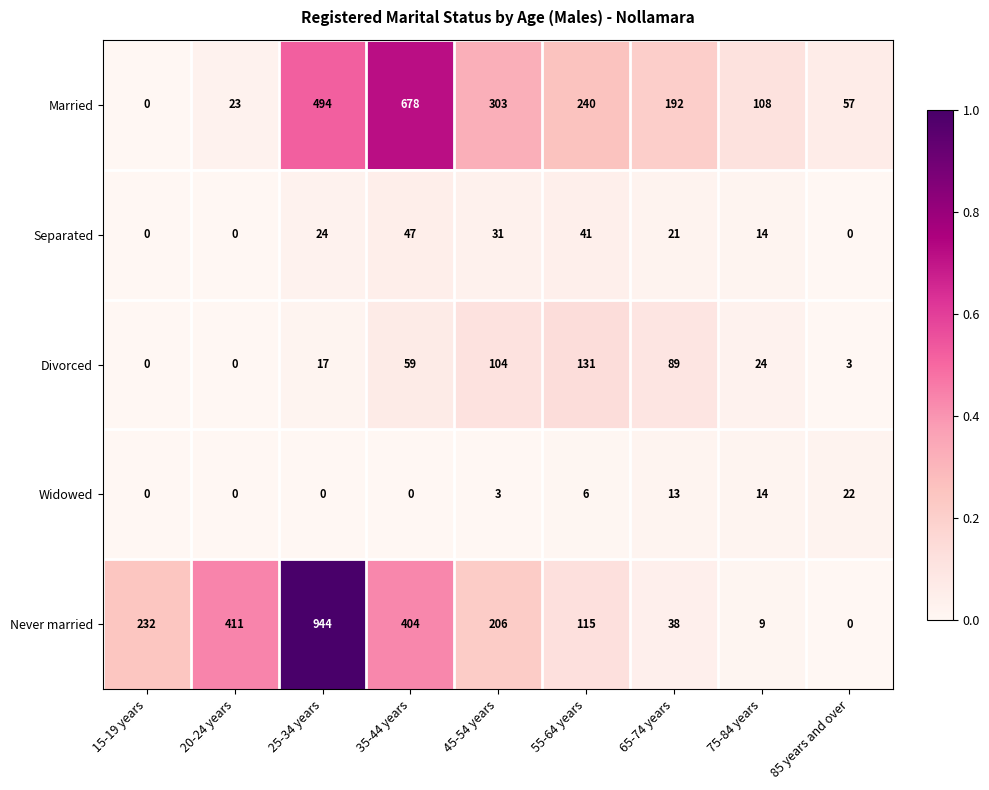

What is the maximum value shown in the chart?

944